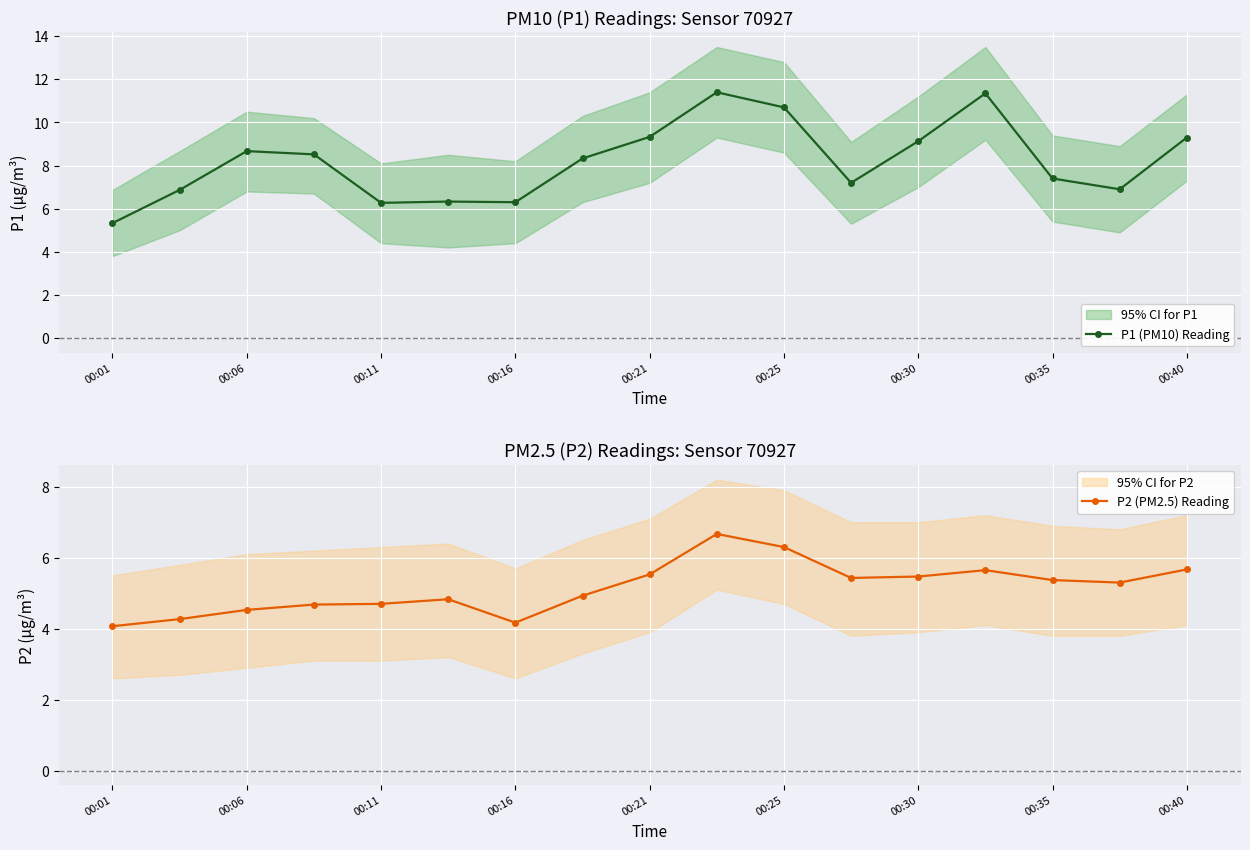

Reading right to left, extract all data points from this chart.

P1 (PM10) Reading: 9.3	6.9	7.4	11.3	9.1	7.2	10.7	11.4	9.3	8.3	6.3	6.3	6.3	8.5	8.7	6.9	5.3
P2 (PM2.5) Reading: 5.7	5.3	5.4	5.7	5.5	5.4	6.3	6.7	5.5	4.9	4.2	4.8	4.7	4.7	4.5	4.3	4.1